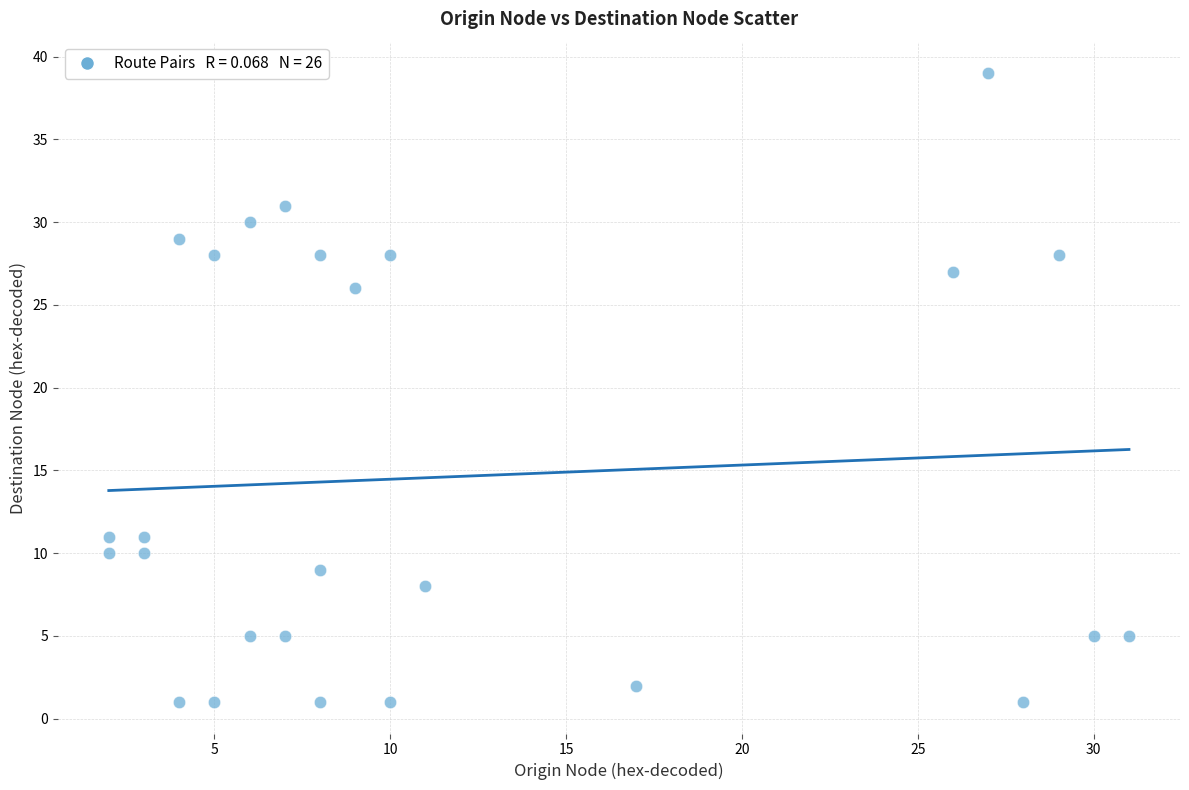

What Y value in the scatter plot is closest to 20?

26